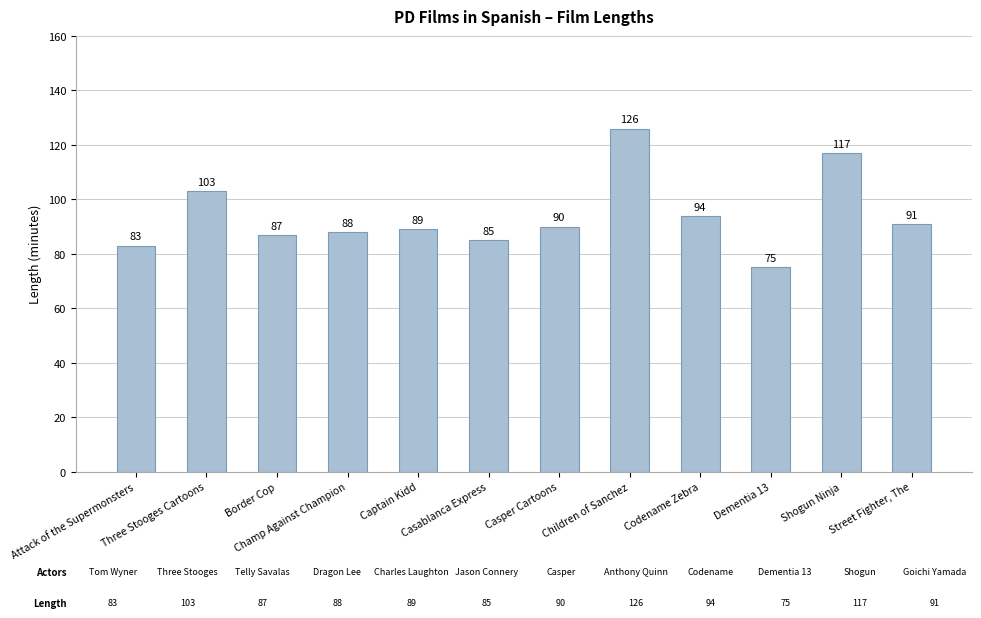

The value at Children of Sanchez is 126. True or false?

True